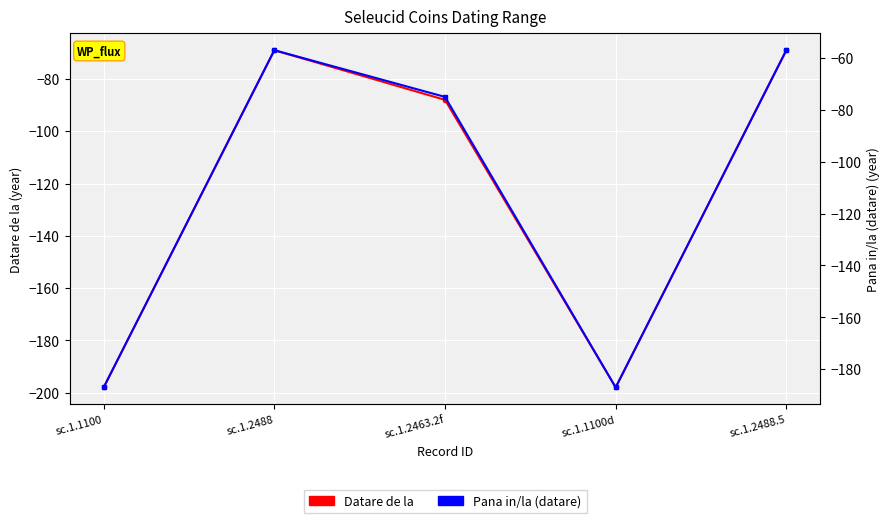

True or false: Pana in/la (datare) has a value of -75 at sc.1.2463.2f.

True